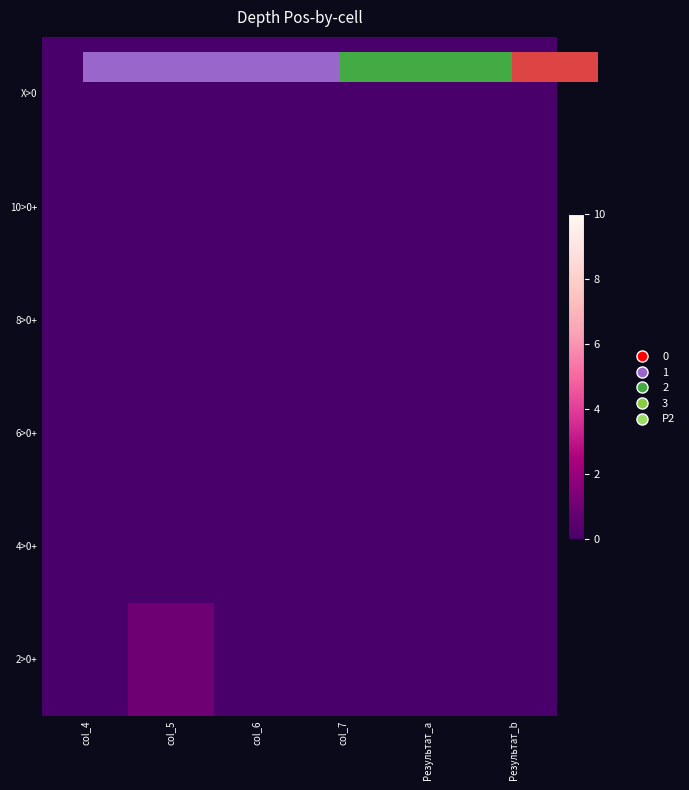

Rank the series by their maximum value, from highest to lowest.

2>0+, X>0, 10>0+, 8>0+, 6>0+, 4>0+